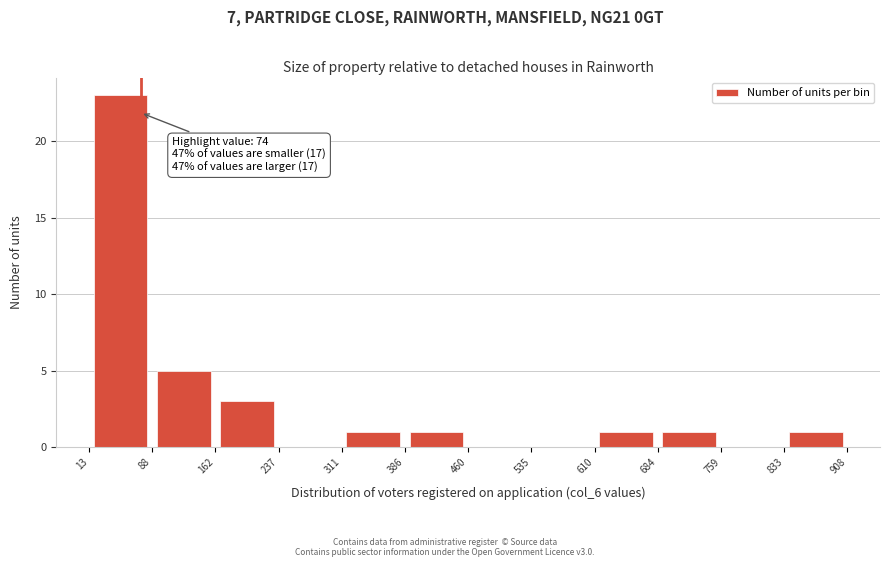

Which range on the x-axis has the tallest bar?

13 to 88